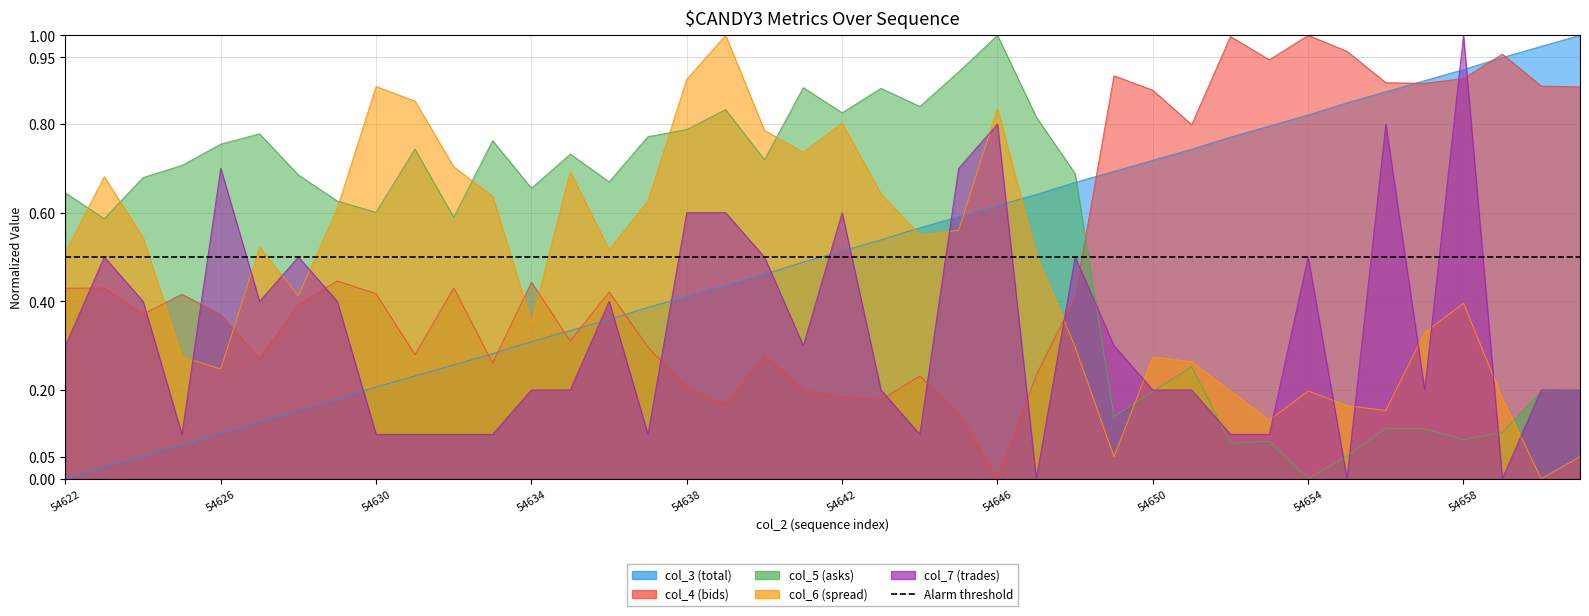

The value of col_6 at 54623 is 0.7. True or false?

True